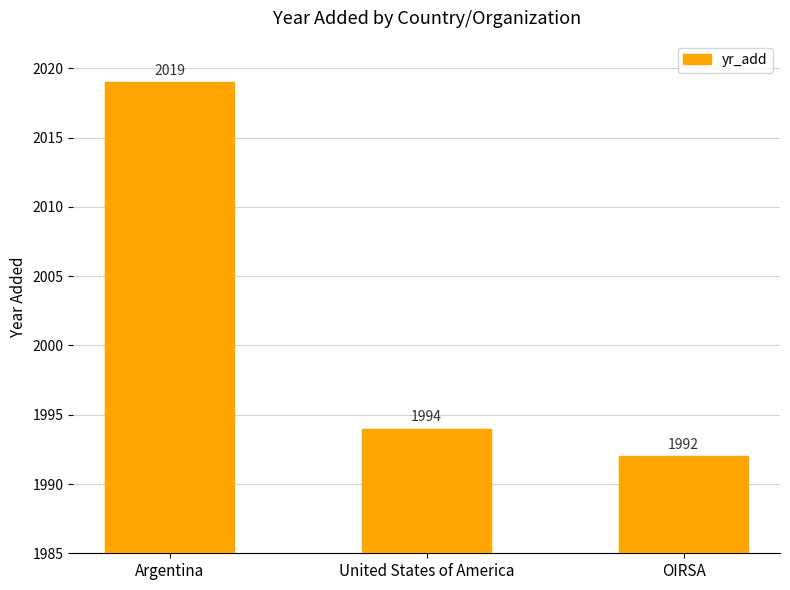

Reading left to right, what are all the values shown in this chart?

Argentina=2019	United States of America=1994	OIRSA=1992